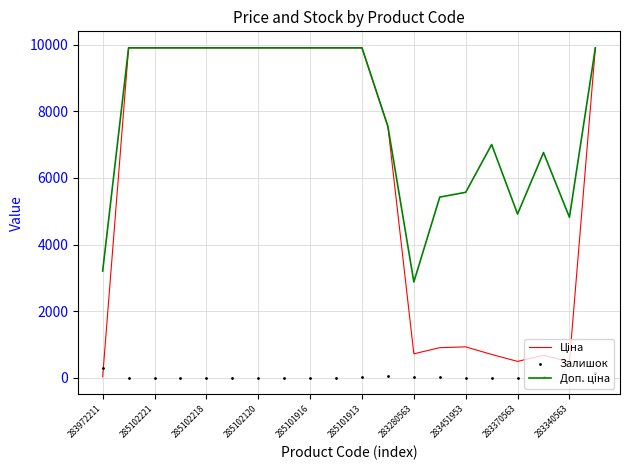

Which series reaches the minimum Y coordinate?

Залишок